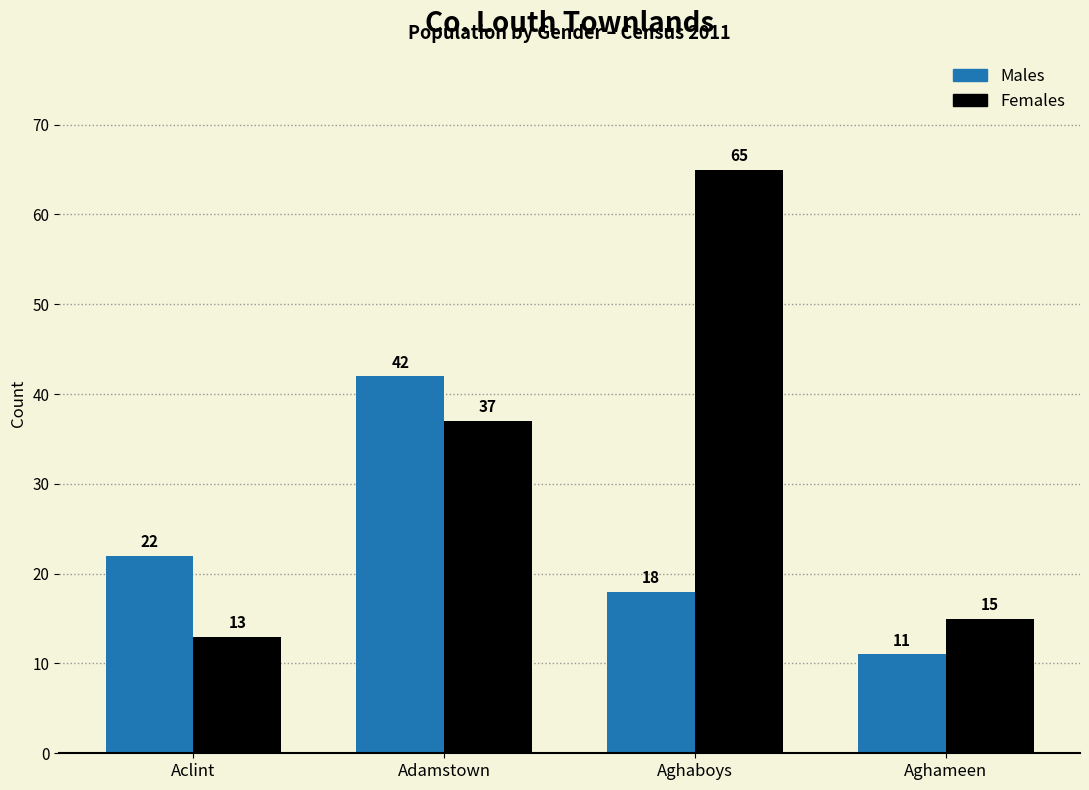

How many bars are there in total?

8